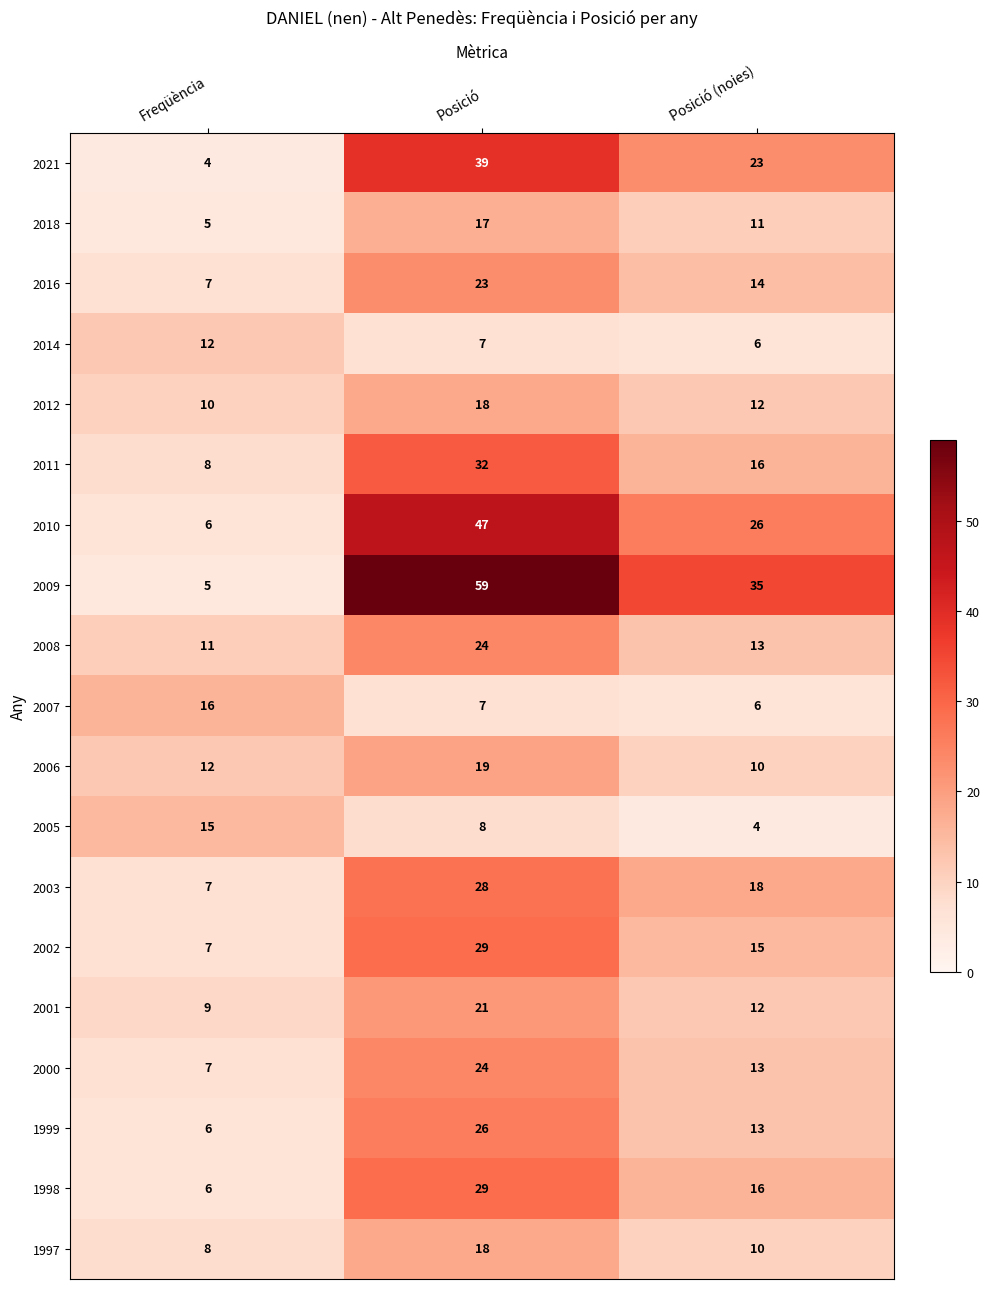

Between Freqüència and Posició (noies), which series saw the biggest shift?

2009